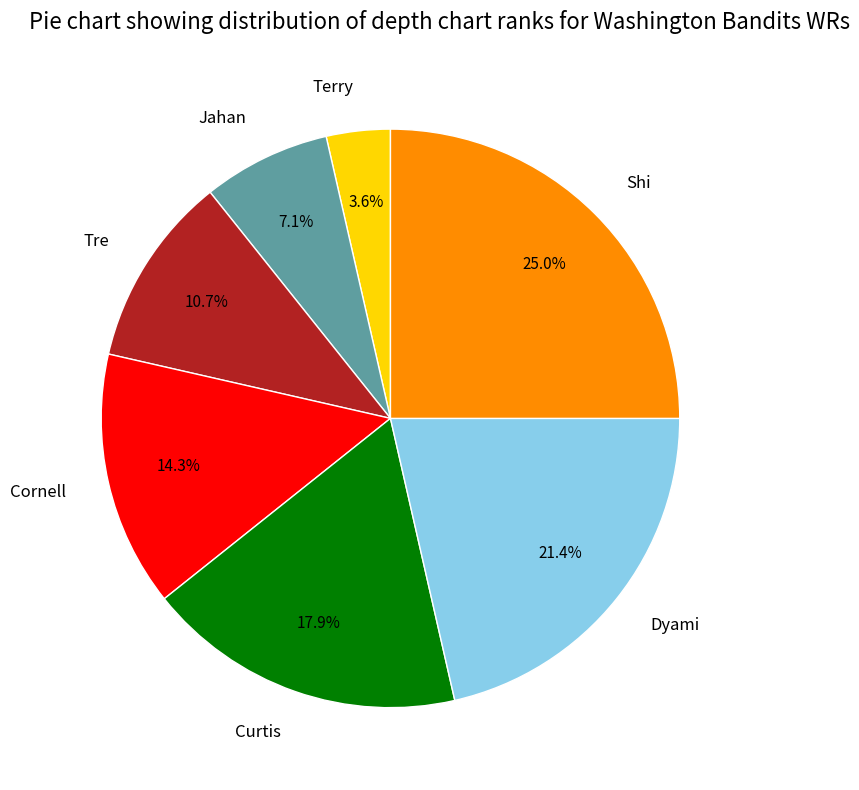

Count the number of slices in the pie.

7